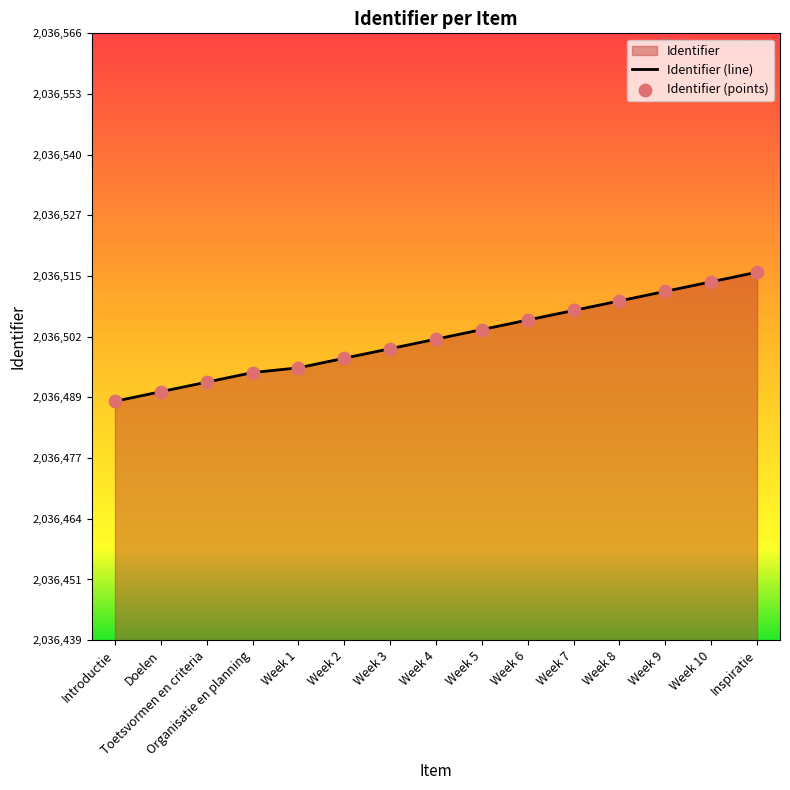

Which series reaches the minimum Y coordinate?

Identifier (line)